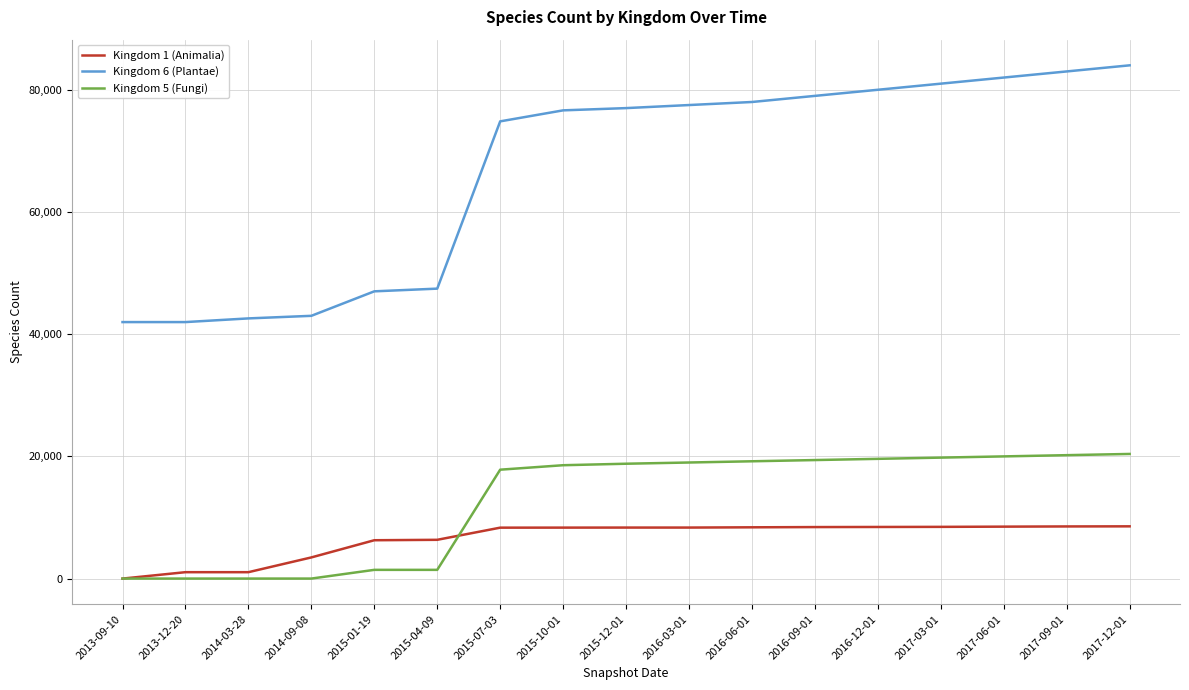

List the series in order of their peak value, lowest first.

Kingdom 1 (Animalia), Kingdom 5 (Fungi), Kingdom 6 (Plantae)